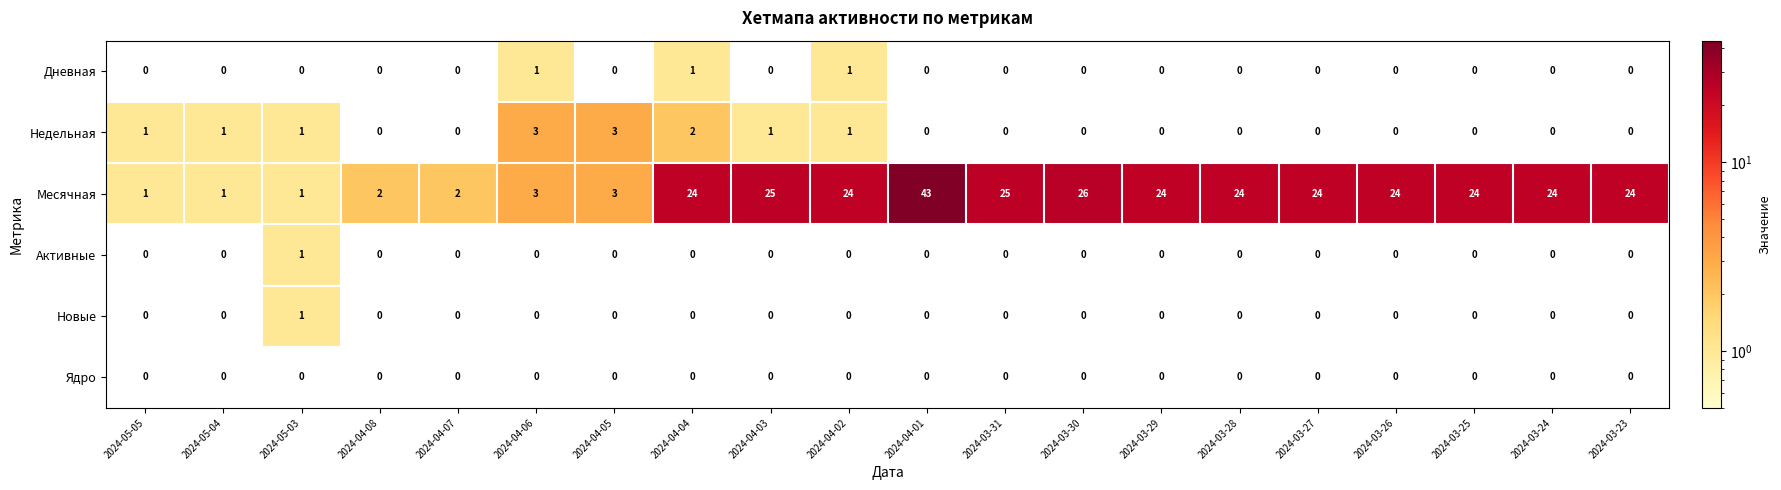

Between 2024-04-07 and 2024-04-04, which series saw the biggest shift?

Месячная